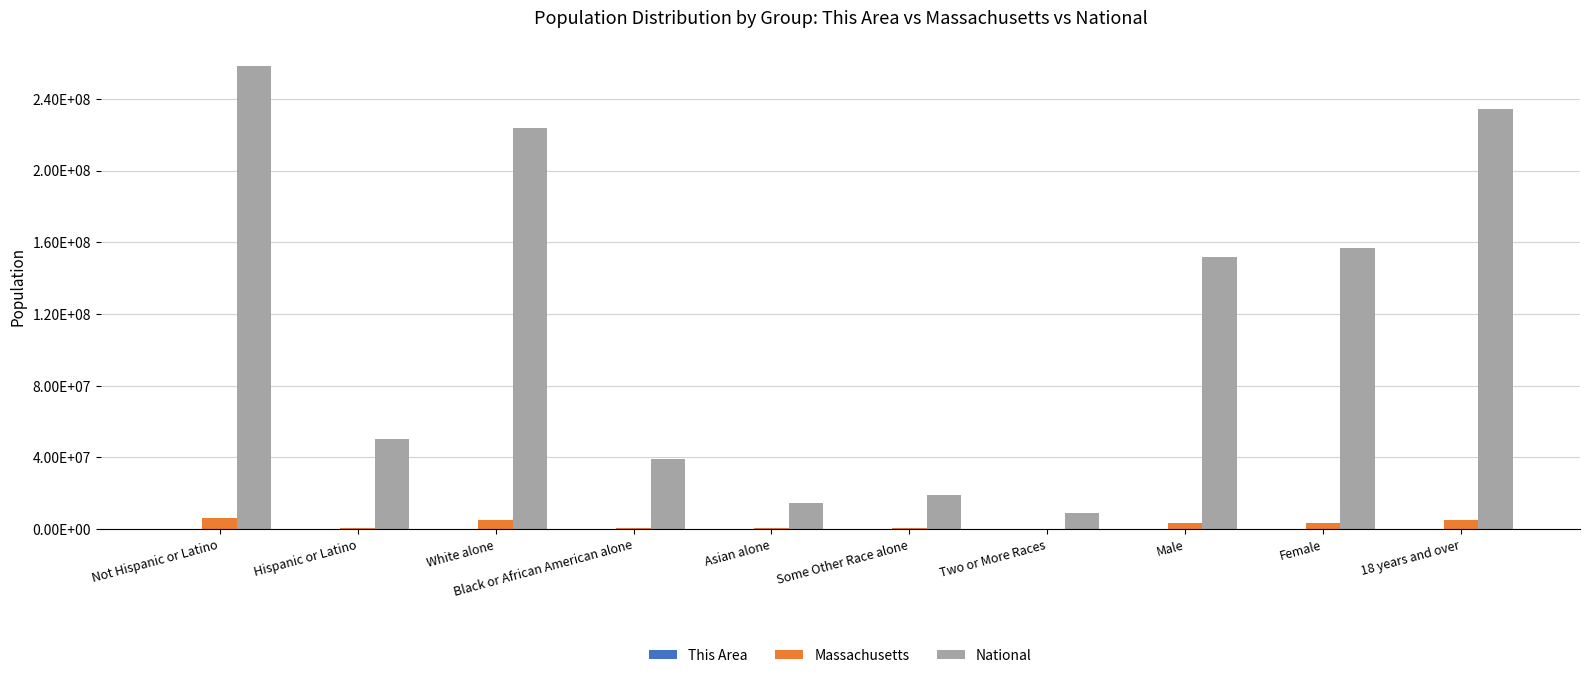

Between Not Hispanic or Latino and 18 years and over, which series saw the biggest shift?

National